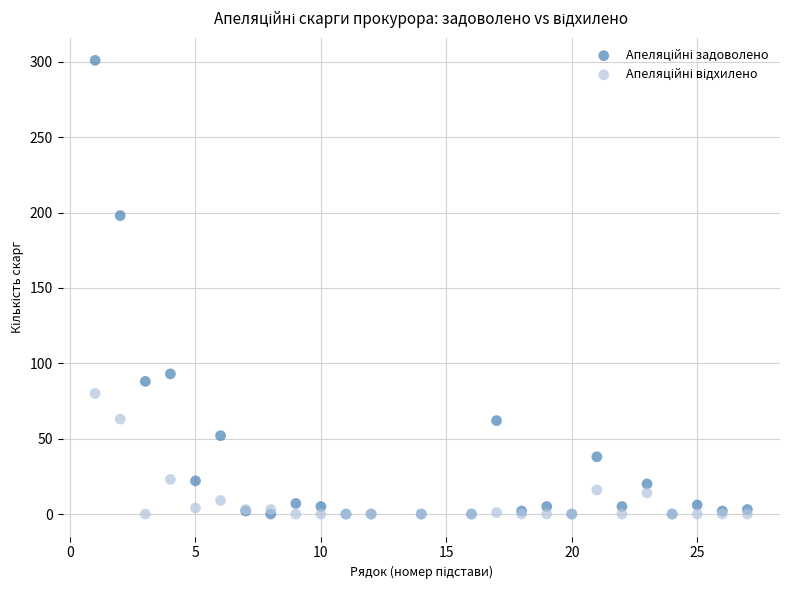

Across all series, what Y value is closest to 150?

198